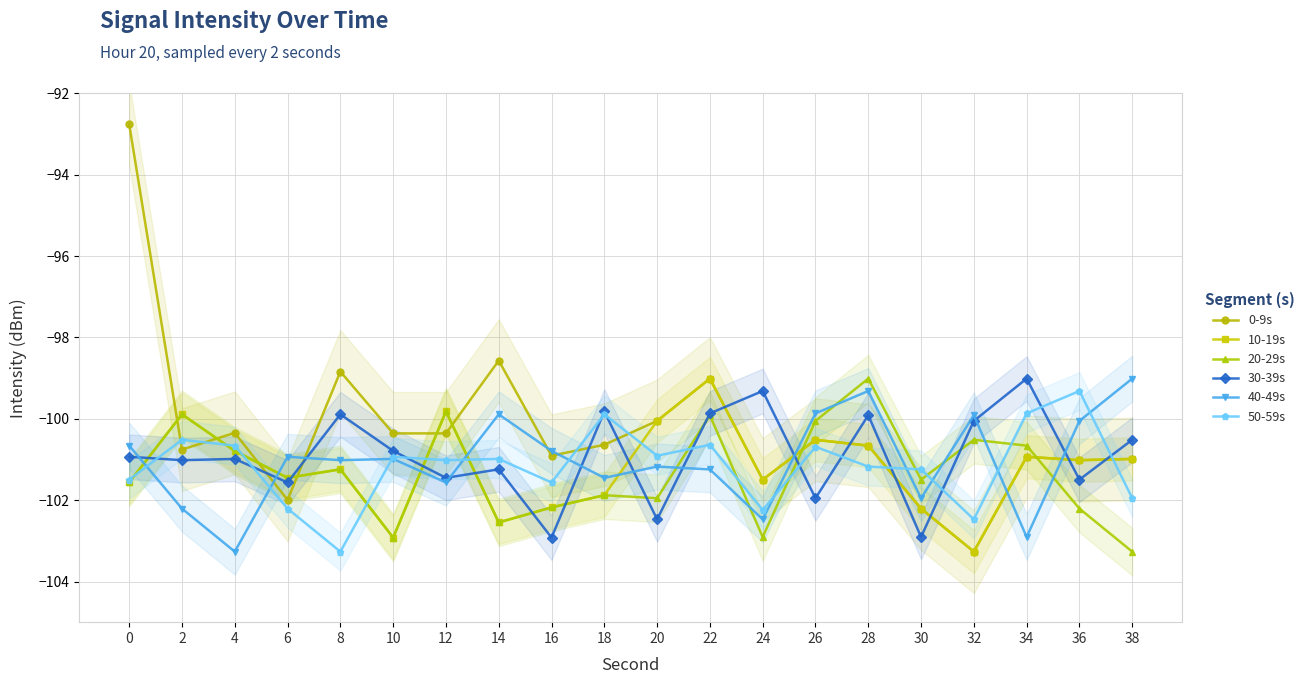

What is the difference between the 10-19s values at 26 and 0?

1.1